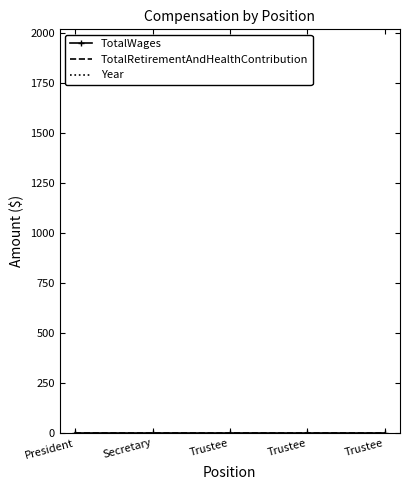

Reading left to right, list all the values displayed in this chart.

TotalWages: President=0	Secretary=0	Trustee=0	Trustee=0	Trustee=0
TotalRetirementAndHealthContribution: President=0	Secretary=0	Trustee=0	Trustee=0	Trustee=0
Year: President=2016	Secretary=2016	Trustee=2016	Trustee=2016	Trustee=2016